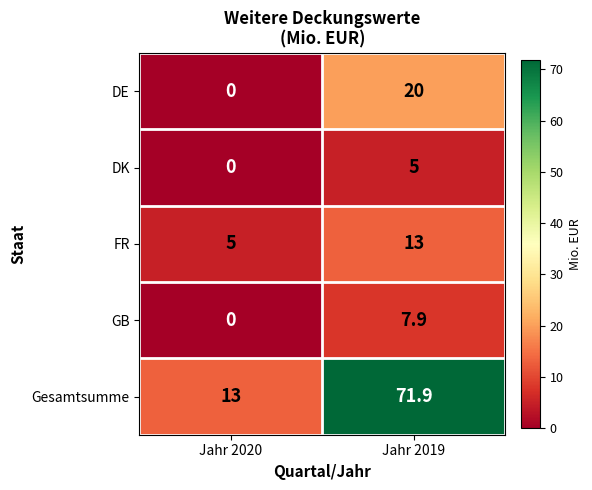

Reading left to right, list all the values displayed in this chart.

DE: Jahr 2020=0.0	Jahr 2019=20.0
DK: Jahr 2020=0.0	Jahr 2019=5.0
FR: Jahr 2020=5.0	Jahr 2019=13.0
GB: Jahr 2020=0.0	Jahr 2019=7.9
Gesamtsumme: Jahr 2020=13.0	Jahr 2019=71.9